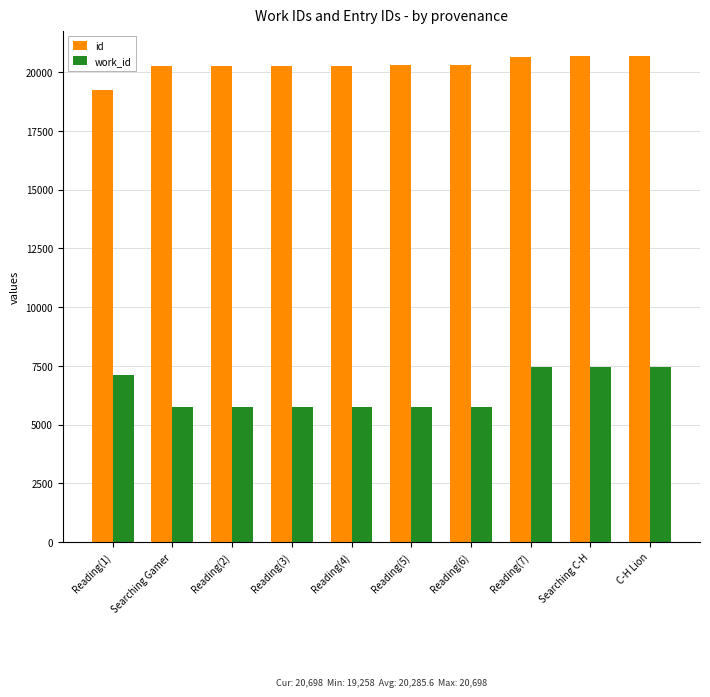

What is the minimum value shown in the chart?

5736